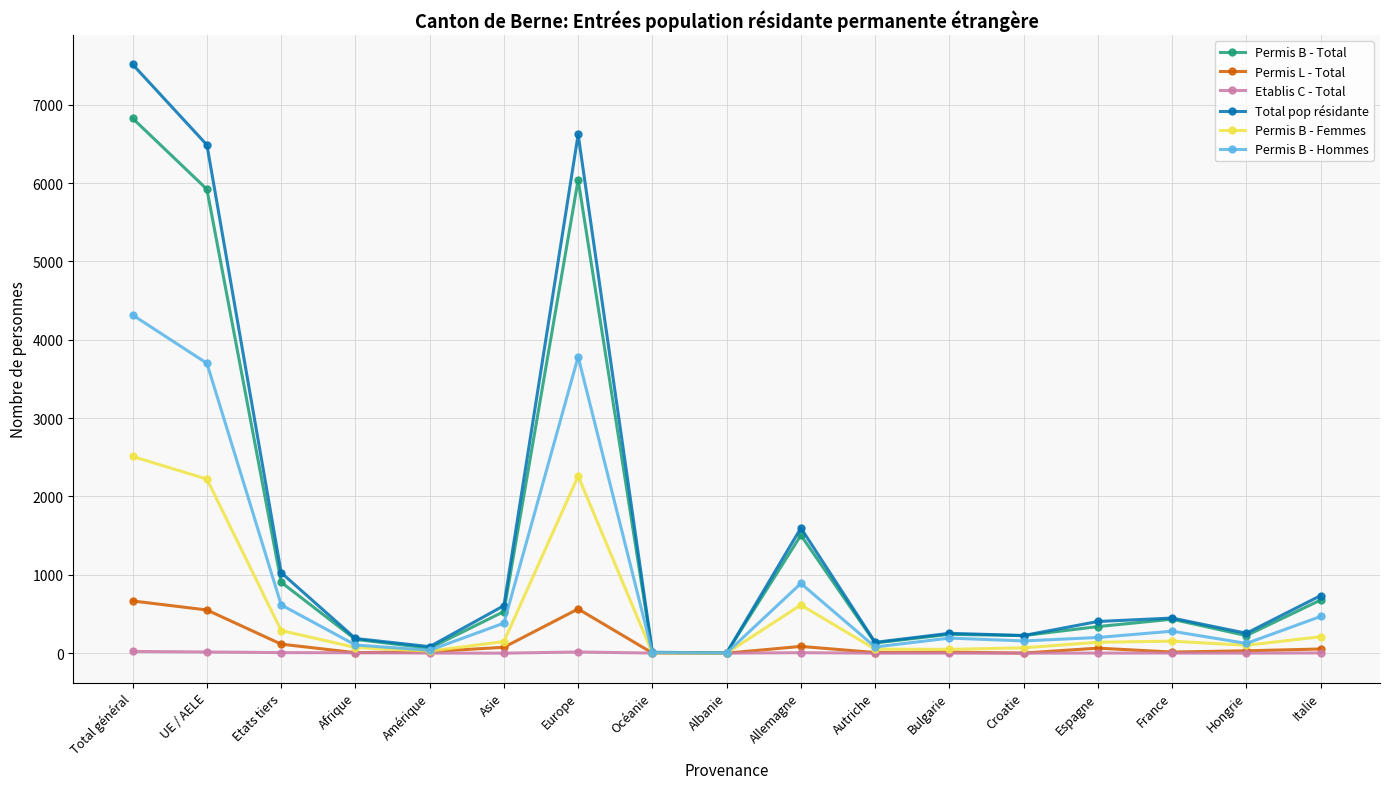

The Permis B - Femmes series shows 2221 at UE / AELE. True or false?

True